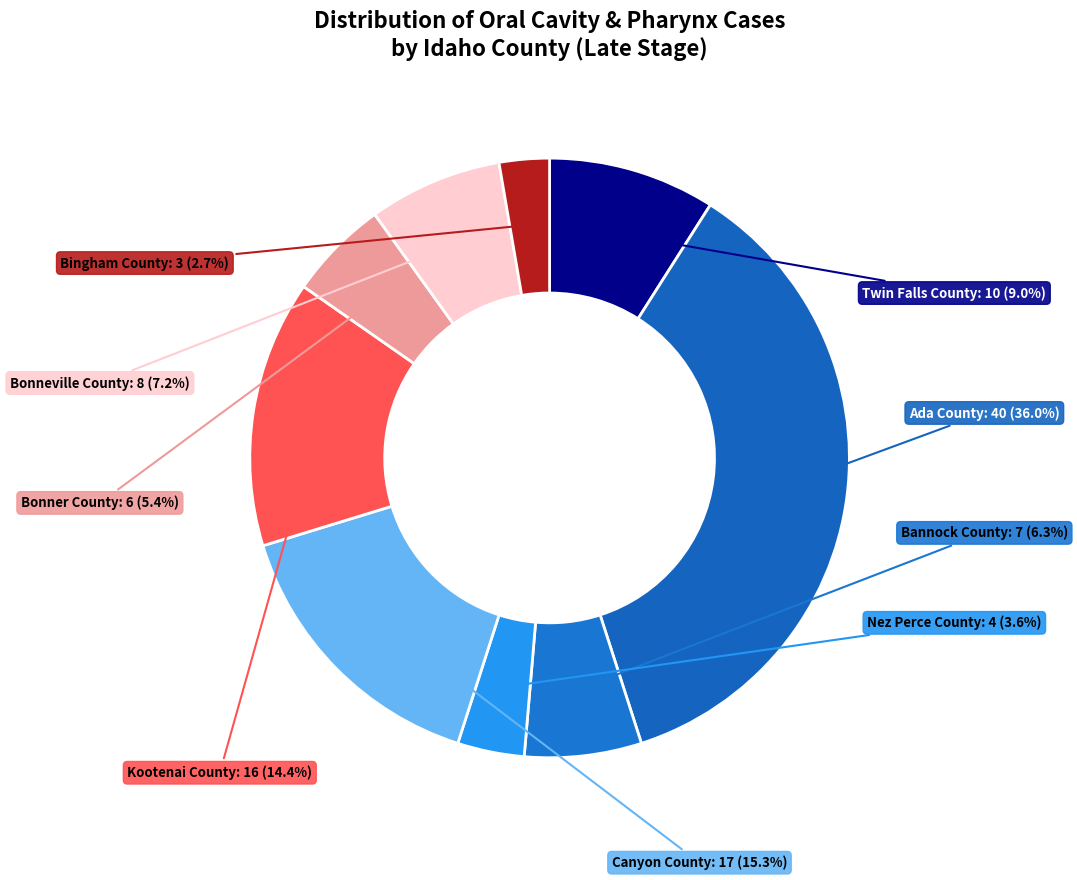

Combined, do Nez Perce County and Bonner County account for over 50%?

No